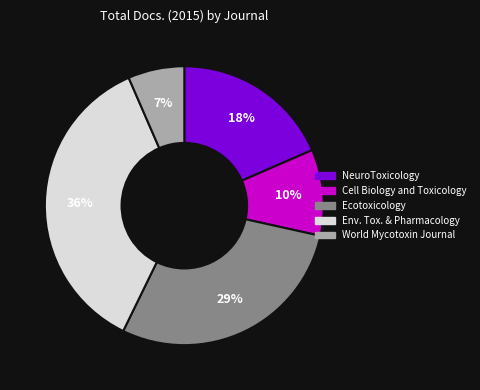

Which has a higher value, Ecotoxicology or NeuroToxicology?

Ecotoxicology